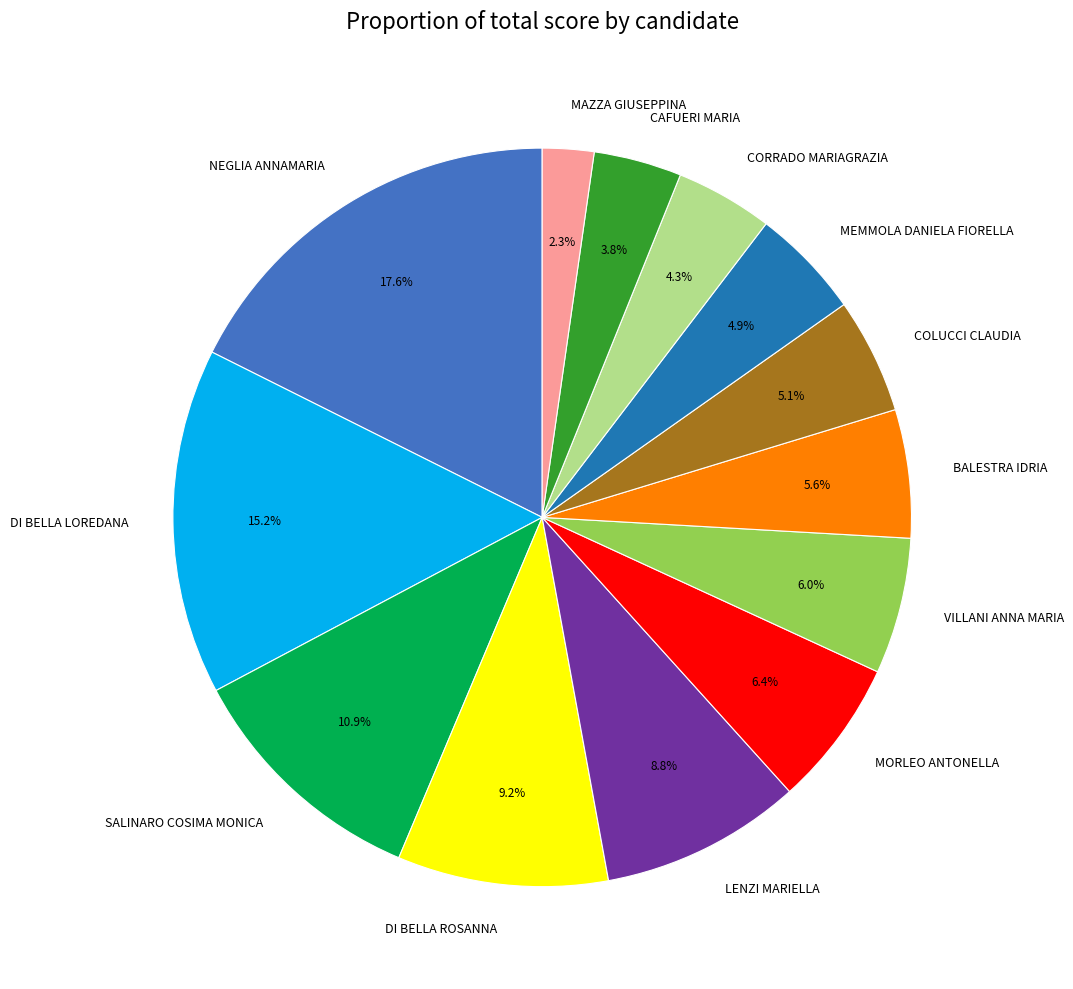

Do COLUCCI CLAUDIA and MAZZA GIUSEPPINA together represent more than half of the pie?

No